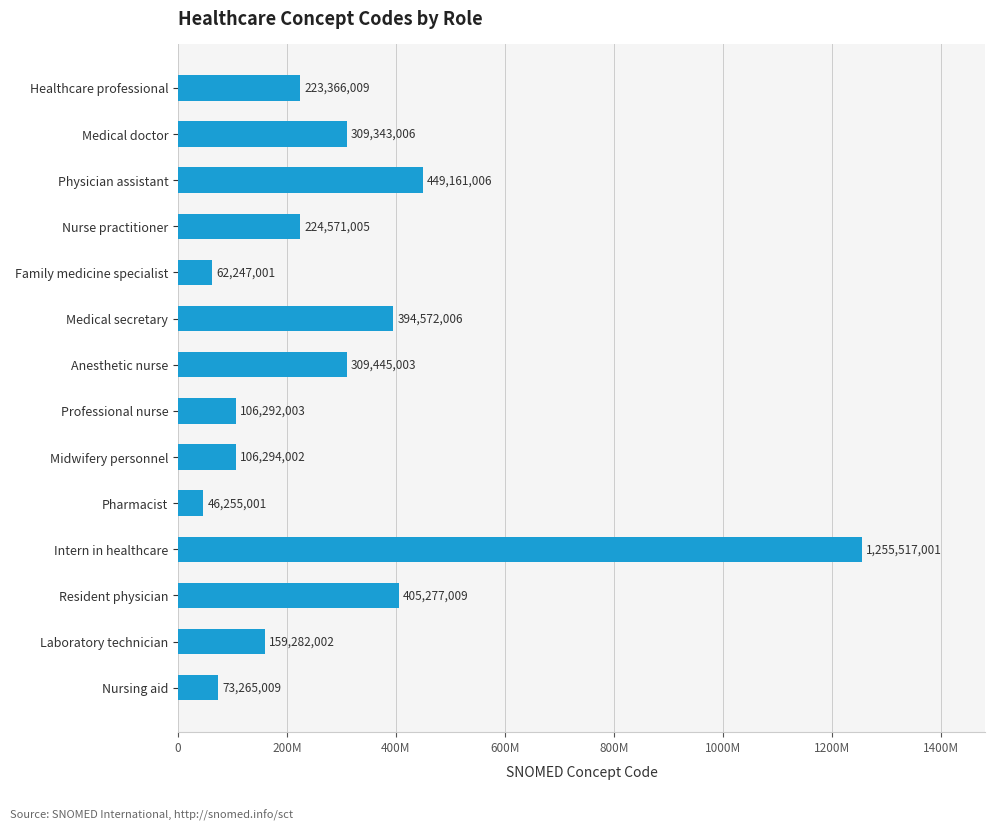

Rank the categories by value from lowest to highest.

Pharmacist, Family medicine specialist, Nursing aid, Professional nurse, Midwifery personnel, Laboratory technician, Healthcare professional, Nurse practitioner, Medical doctor, Anesthetic nurse, Medical secretary, Resident physician, Physician assistant, Intern in healthcare